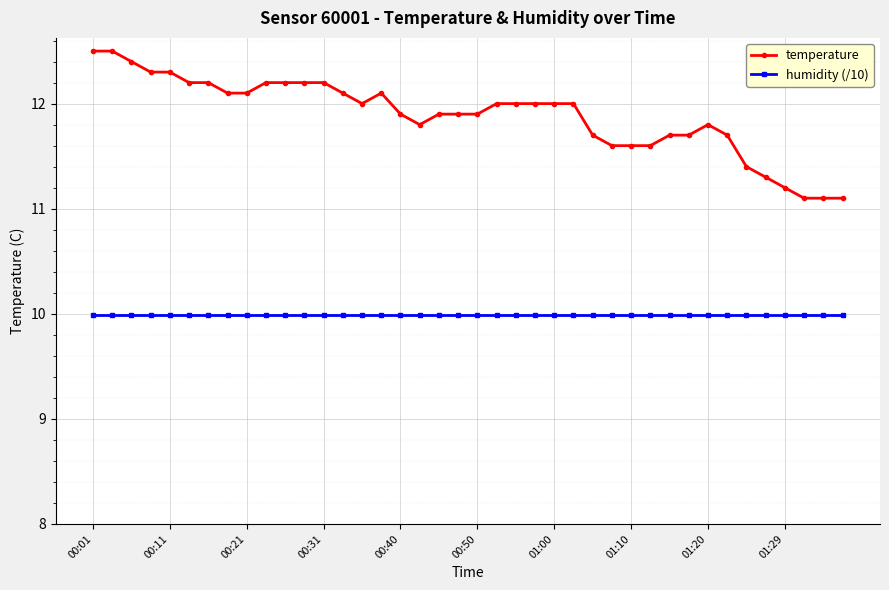

True or false: humidity (/10) and temperature cross at least once.

False